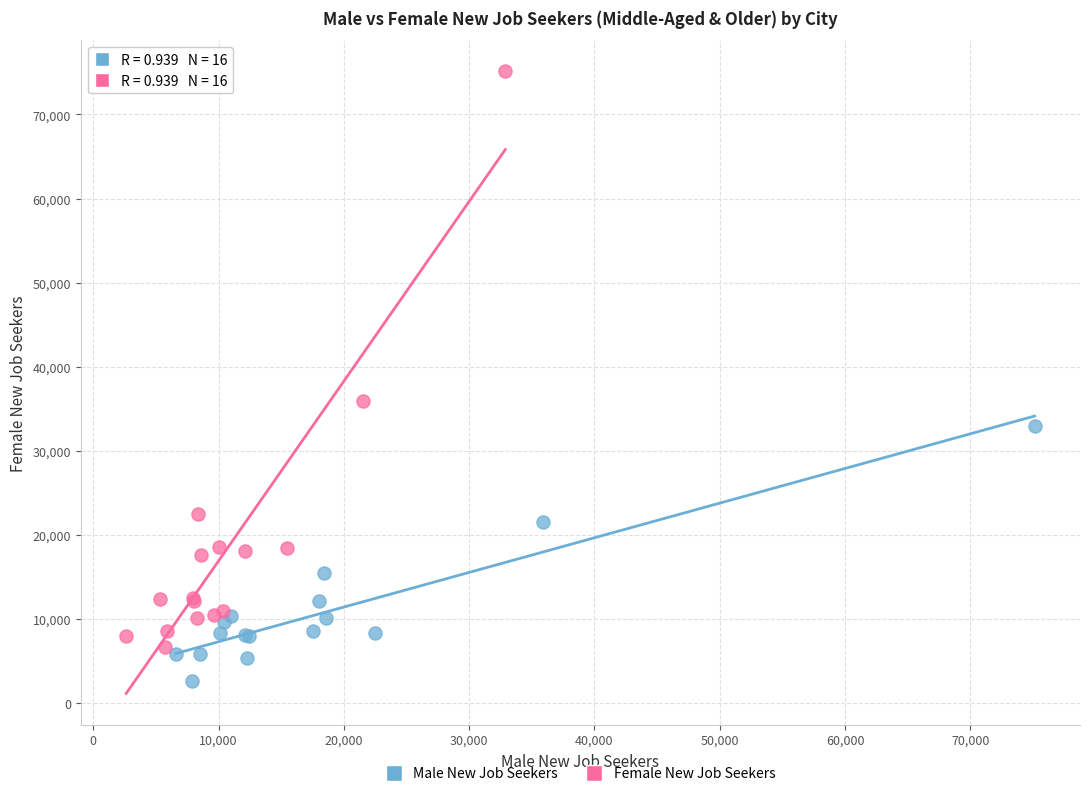

Which series contains the lowest Y value?

Male New Job Seekers